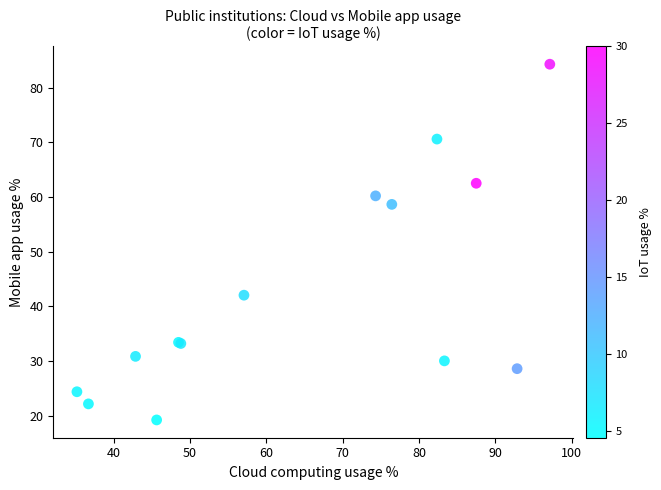

What Y value in the scatter plot is closest to 51?

58.6